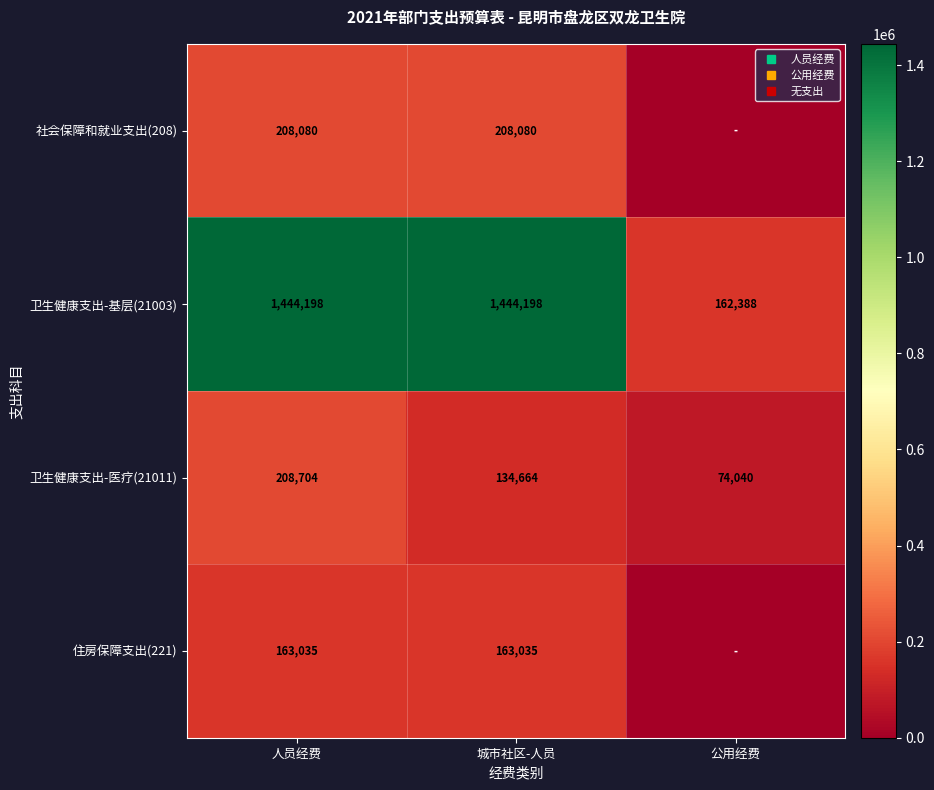

What is the sum of the 卫生健康支出-基层(21003) values at 人员经费 and 公用经费?

1606586